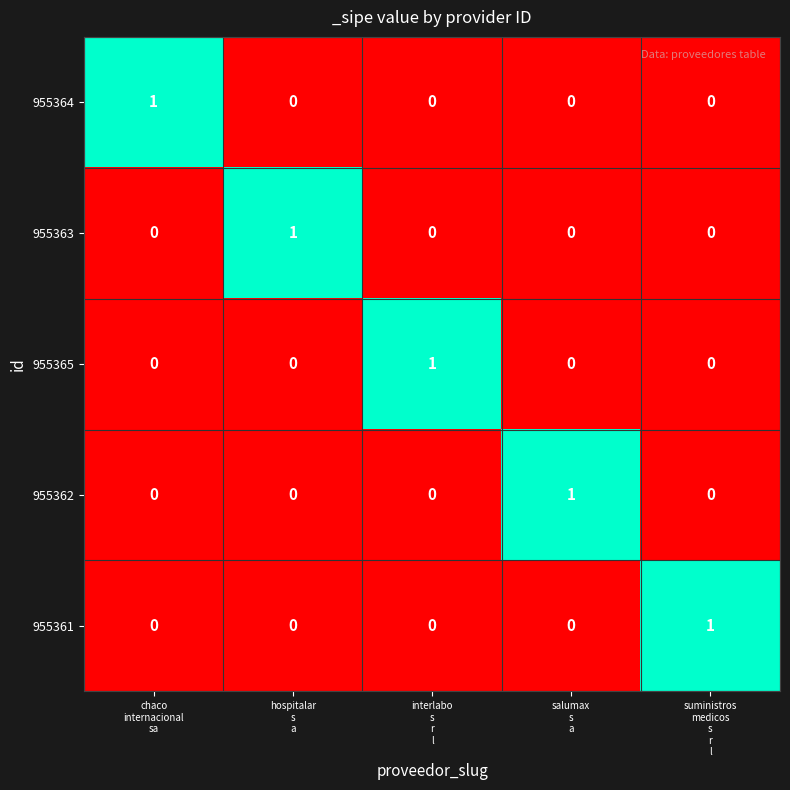

Count the 955361 values in the range 0 to 1.

5